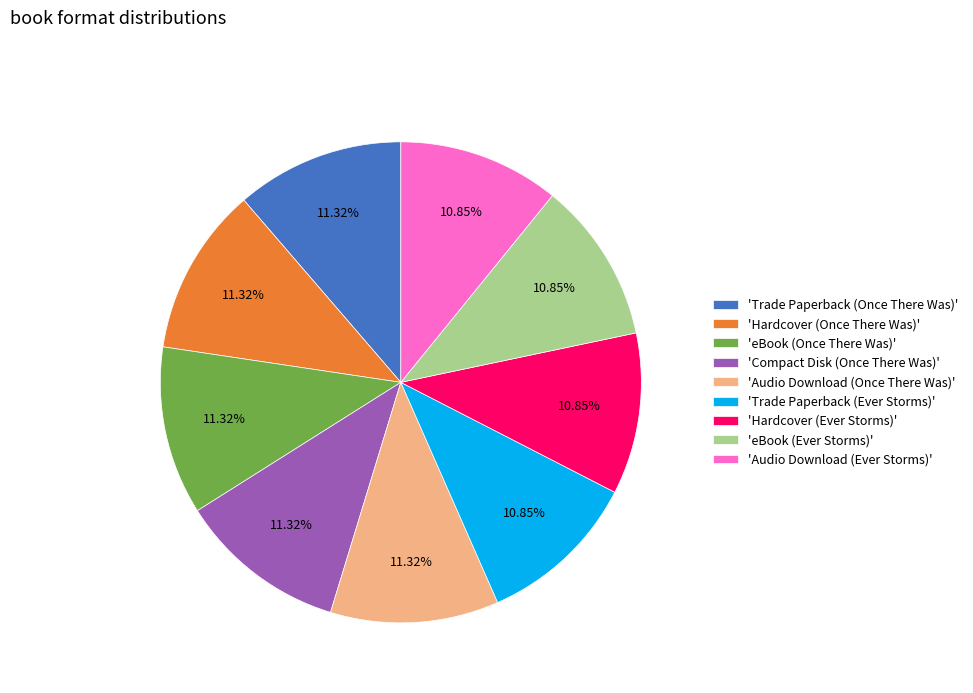

Does any single category account for the majority?

No